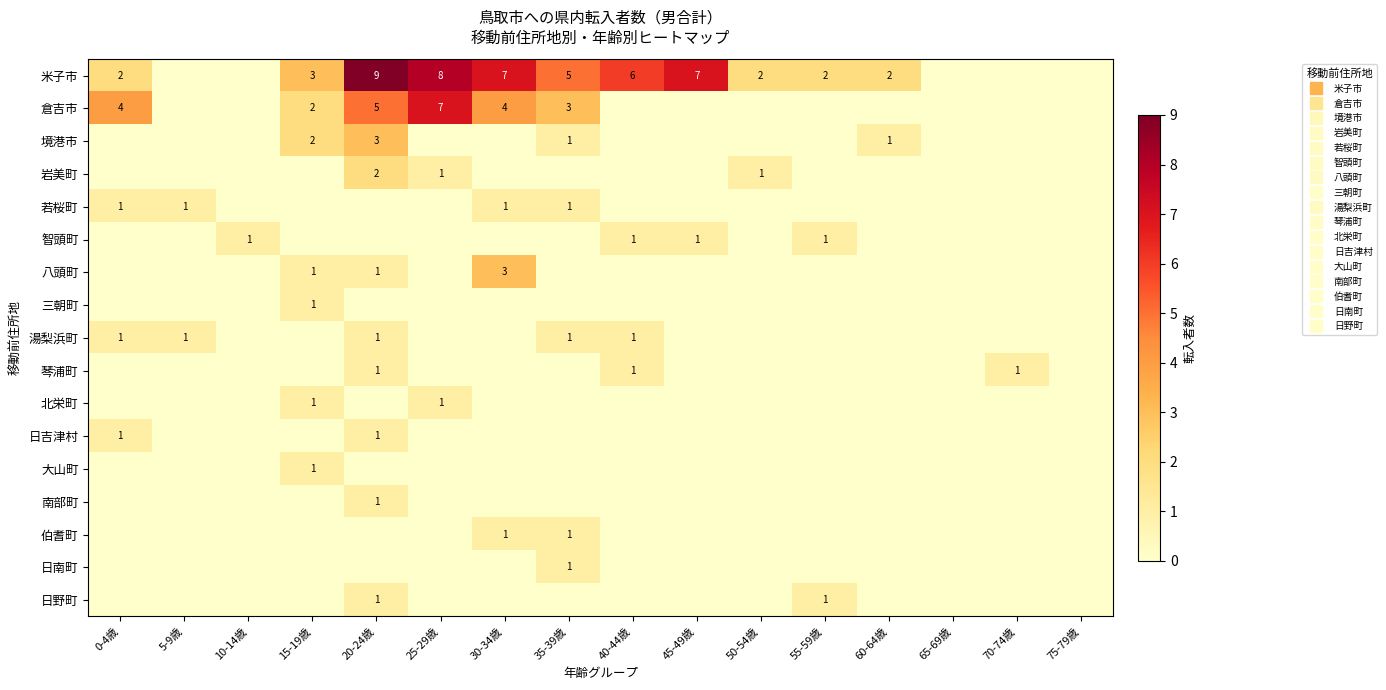

True or false: 境港市 has a value of 0 at 0-4歳.

True